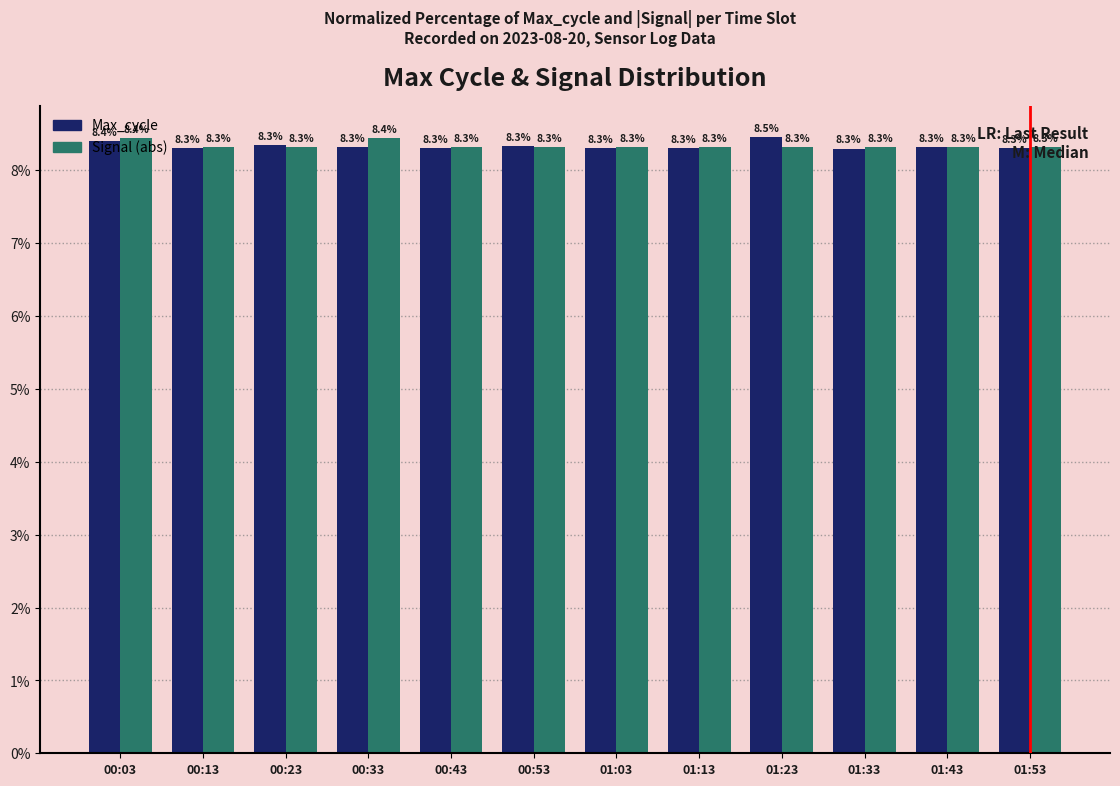

Does the chart contain stacked bars?

No